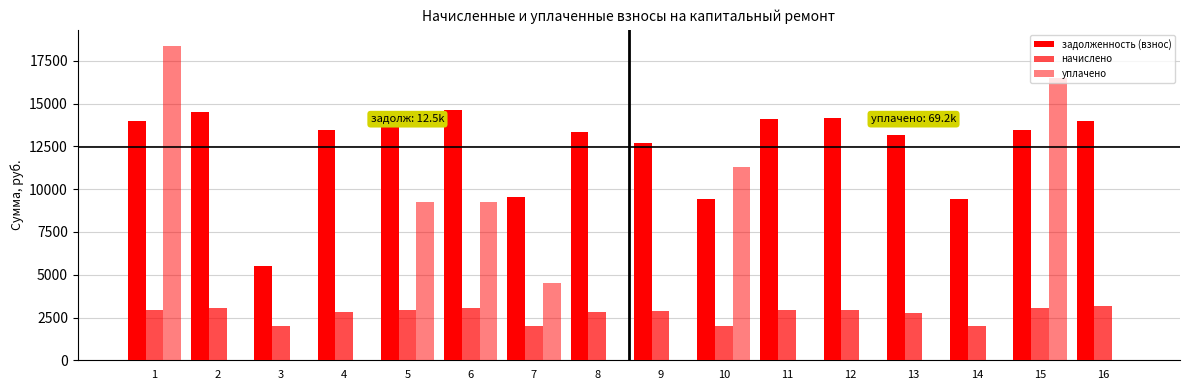

Count the number of categories in the chart.

16